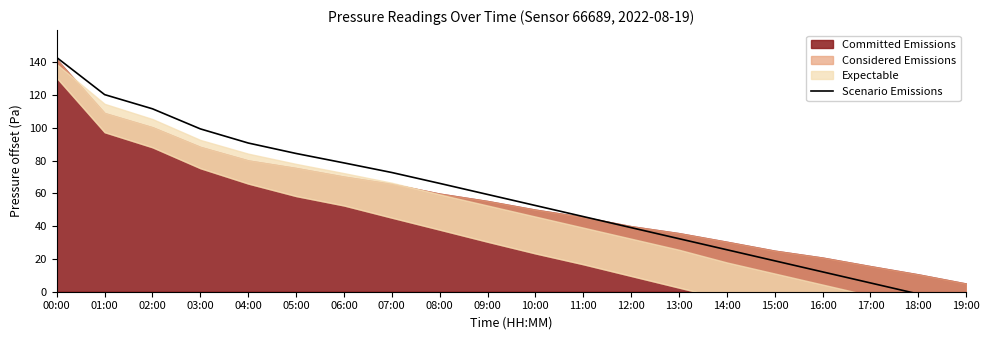

Approximately how many times larger is the value at 17:00 compared to 14:00?

0.2